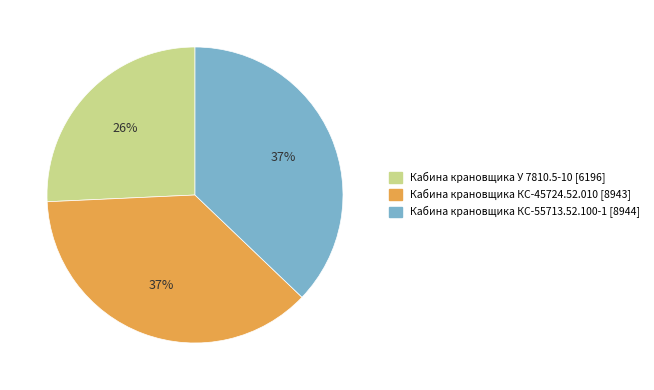

True or false: Кабина крановщика КС-45724.52.010 accounts for 31% of the total.

False